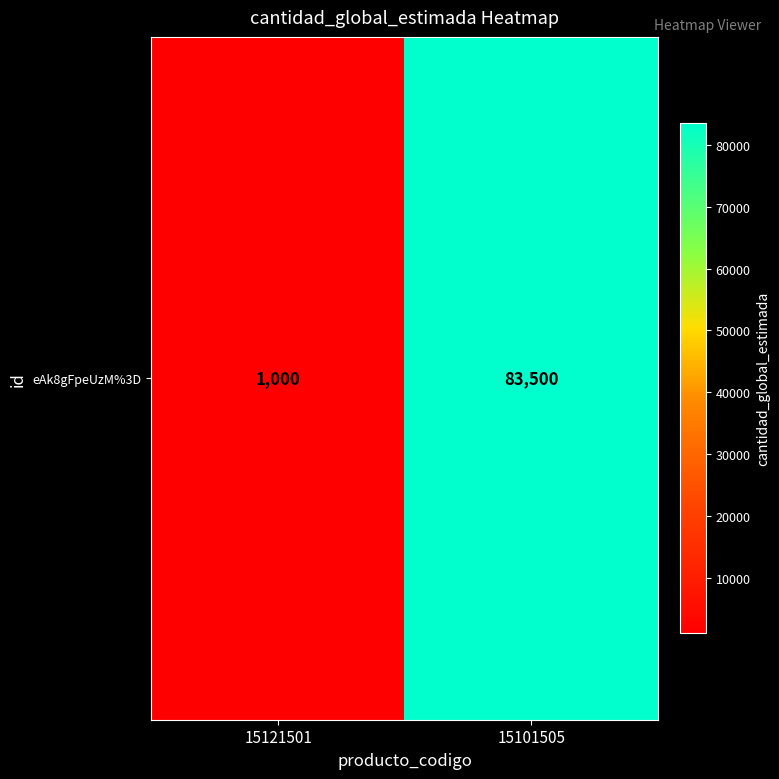

At which category does the chart reach its minimum across all series?

15121501